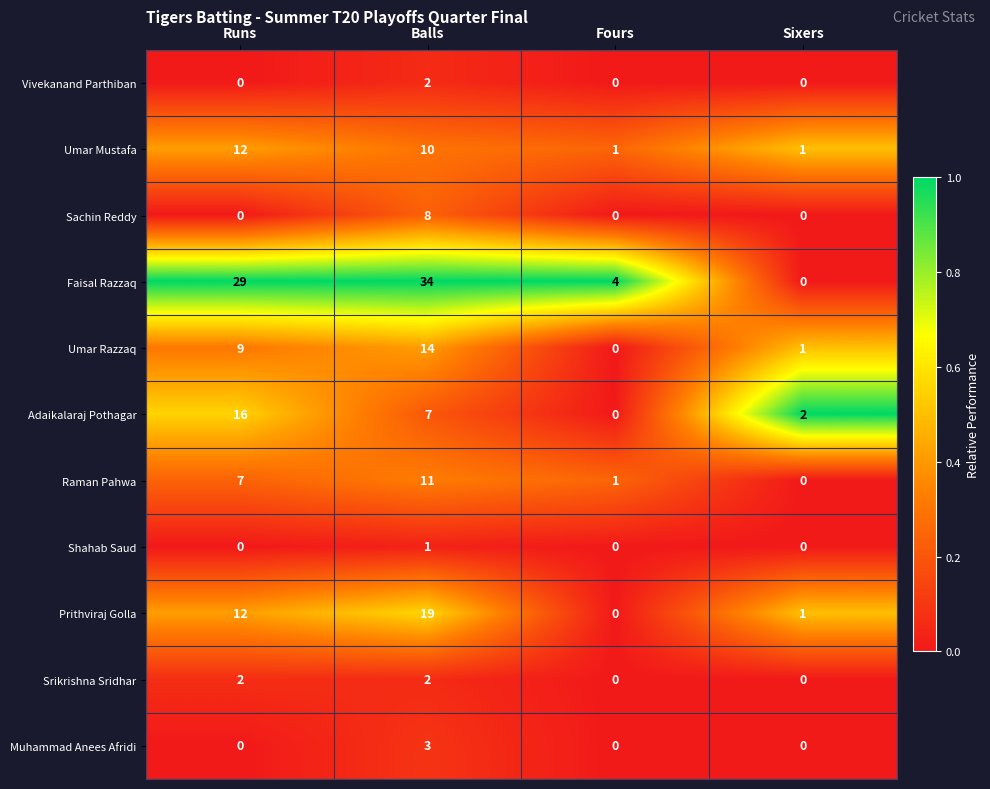

List the labels in order of Umar Razzaq value, largest first.

Balls, Runs, Sixers, Fours